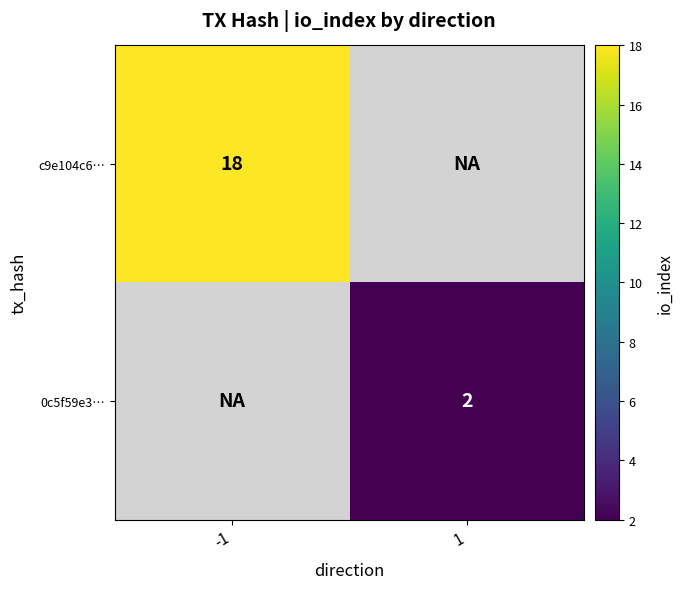

The value of 0c5f59e3… at 1 is 3. True or false?

False